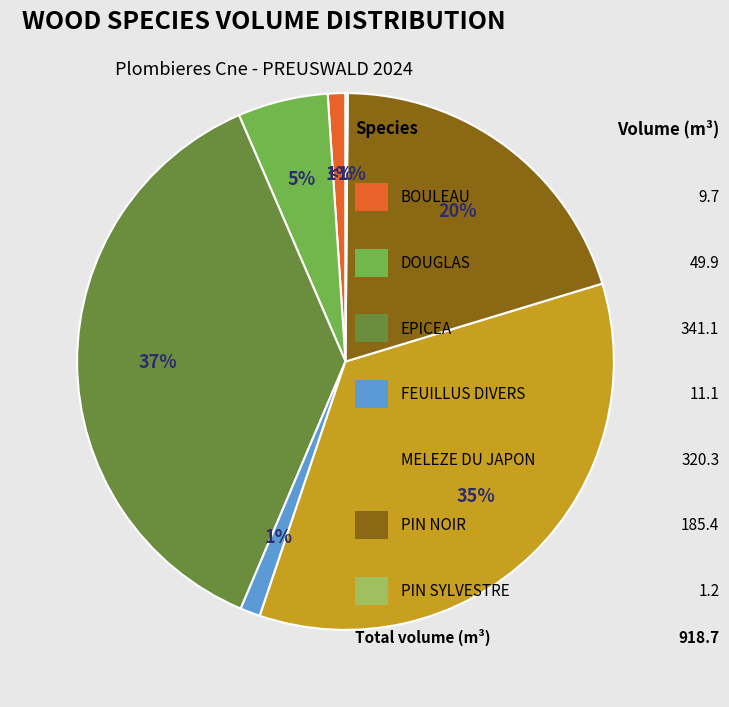

Combined, what portion of the pie is PIN SYLVESTRE and FEUILLUS DIVERS?

1.3%